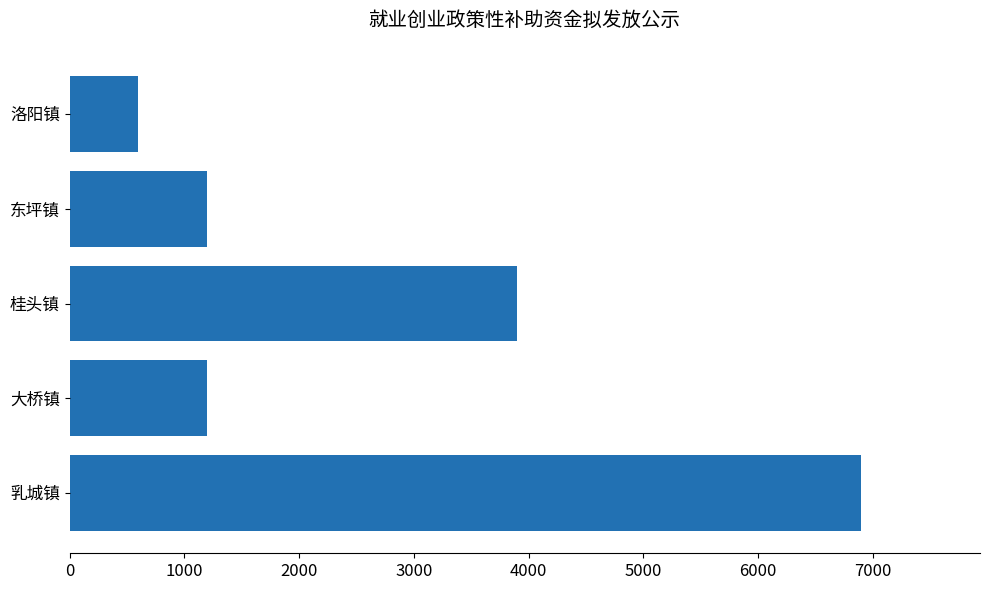

What is the greatest value displayed?

6900